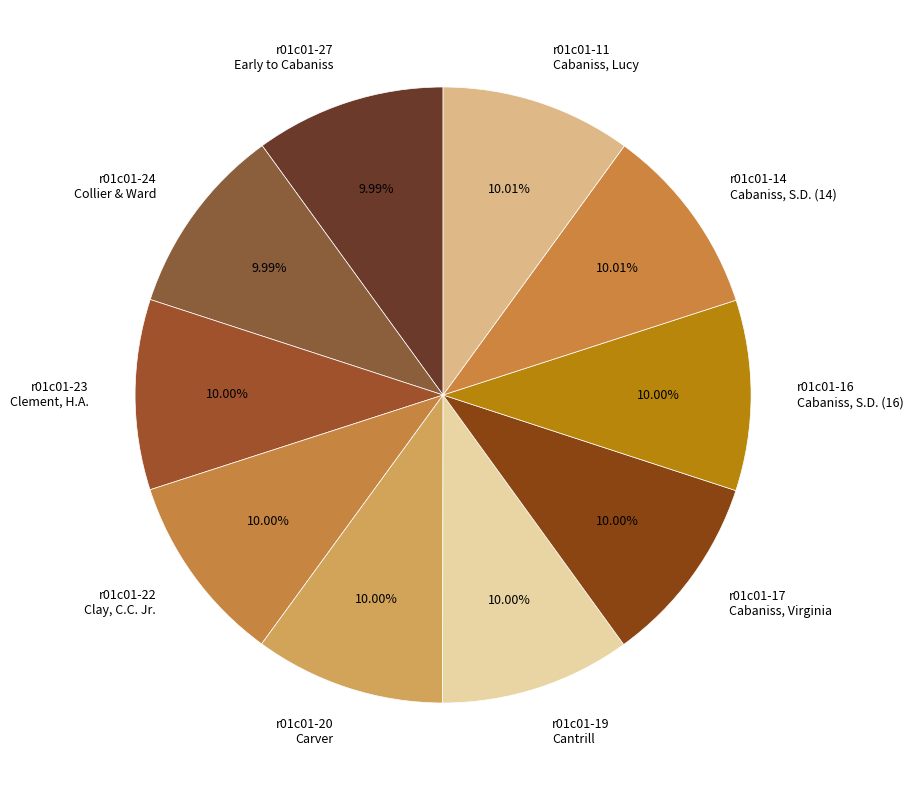

Is the sum of r01c01-23 Clement, H.A. and r01c01-19 Cantrill greater than half?

No